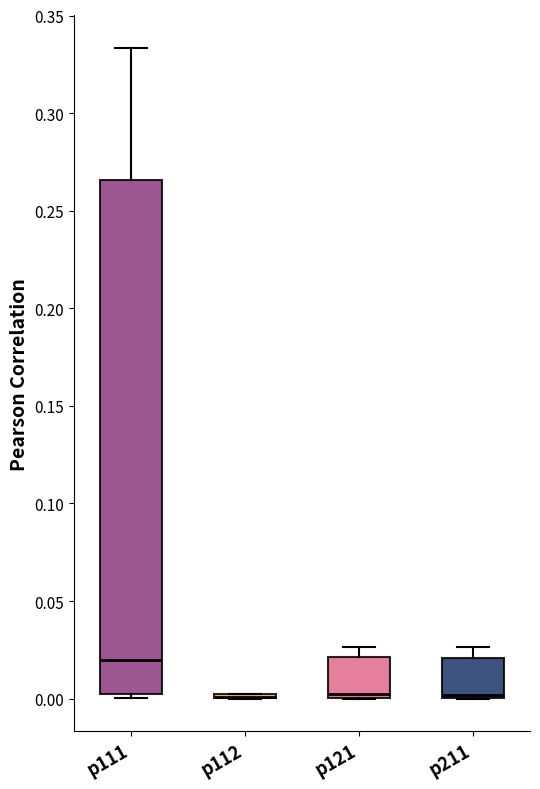

Reading left to right, read every box against the y-axis: the position of its median line, the range the box covers, and the ends of its whiskers. The values are not printed on the chart, so give them approximately, as read against the axis.

p111: median 0.020, box 0.000 to 0.265, whiskers 0.000 (just below the box's lower edge) to 0.335
p112: box collapsed to a line at 0.000, whiskers 0.000 to 0.000
p121: median 0.000 (just above the box's lower edge), box 0.000 to 0.020, whiskers 0.000 to 0.025
p211: median 0.000 (just above the box's lower edge), box 0.000 to 0.020, whiskers 0.000 to 0.025